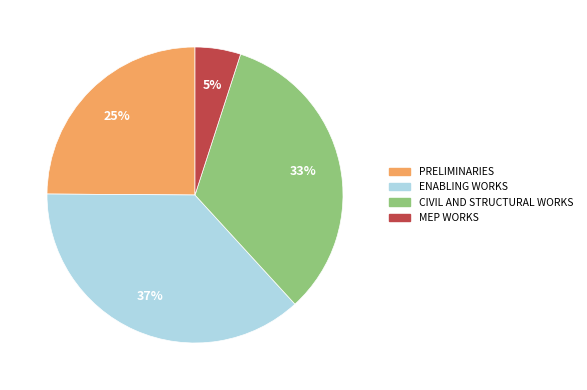

To the nearest percent, what is the average slice percentage?

25%